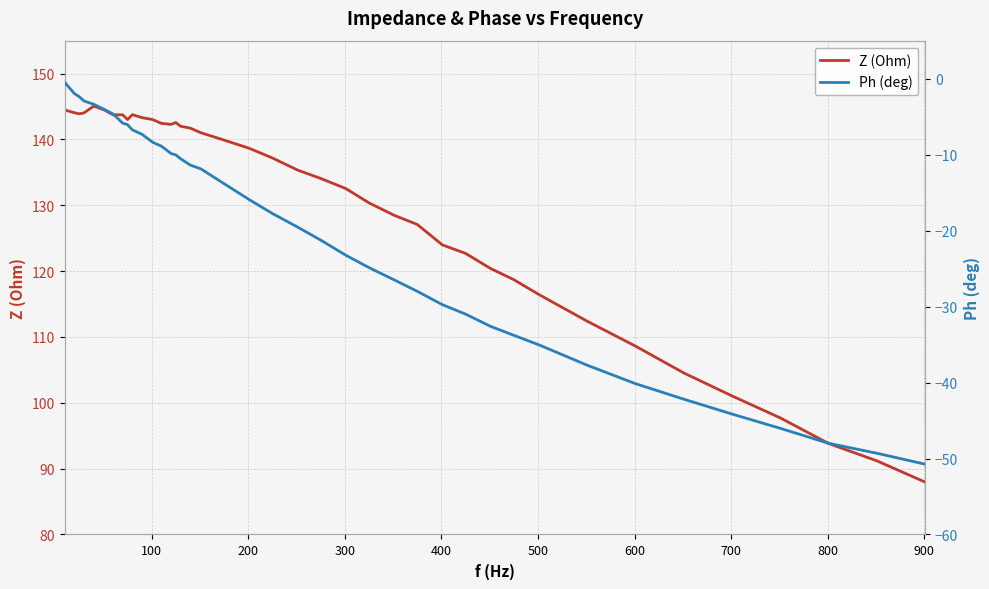

What is the lowest value of the Z (Ohm) series?

88.0